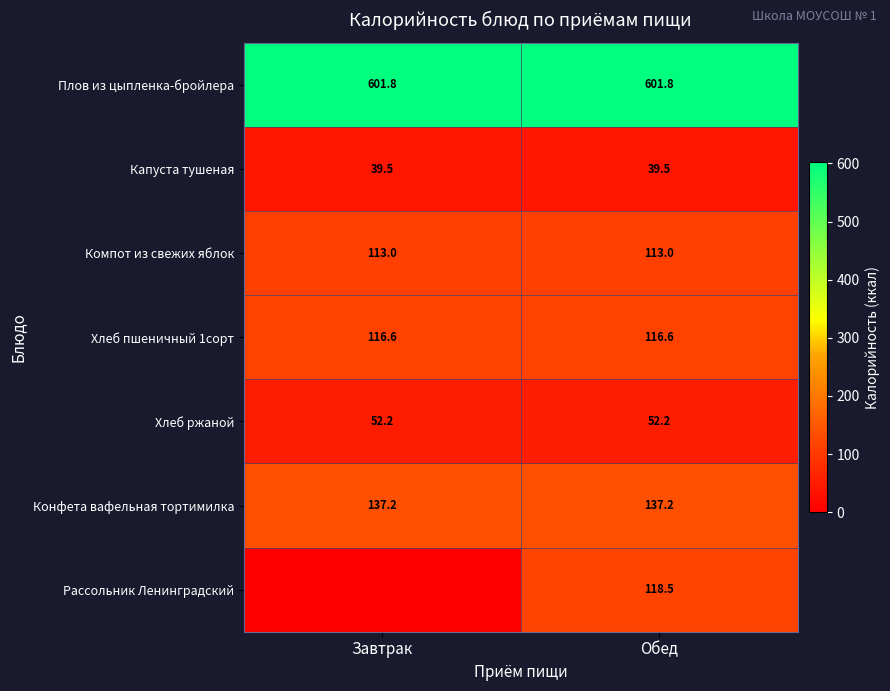

At which category is the sum across all series the highest?

Обед